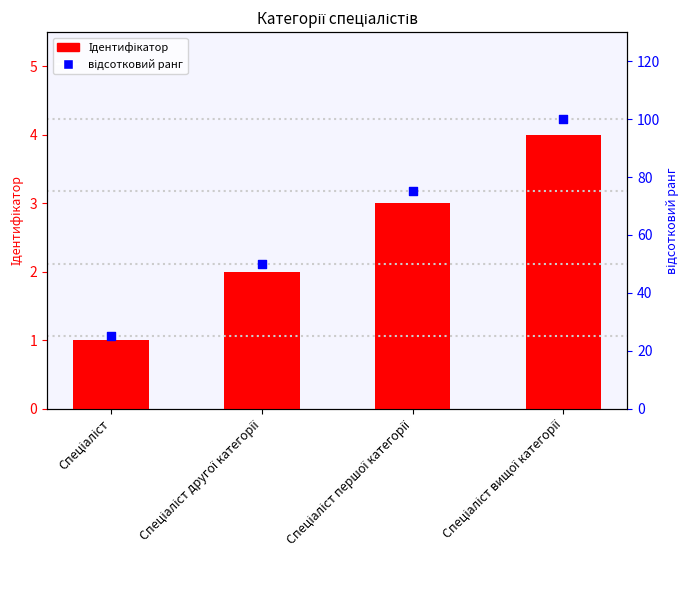

Which series contains the highest Y value?

відсотковий ранг